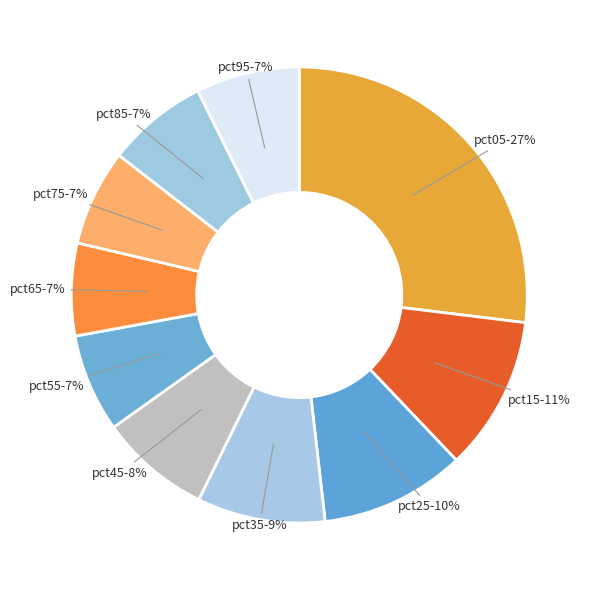

What percentage is the pct25 slice, to the nearest percent?

10%